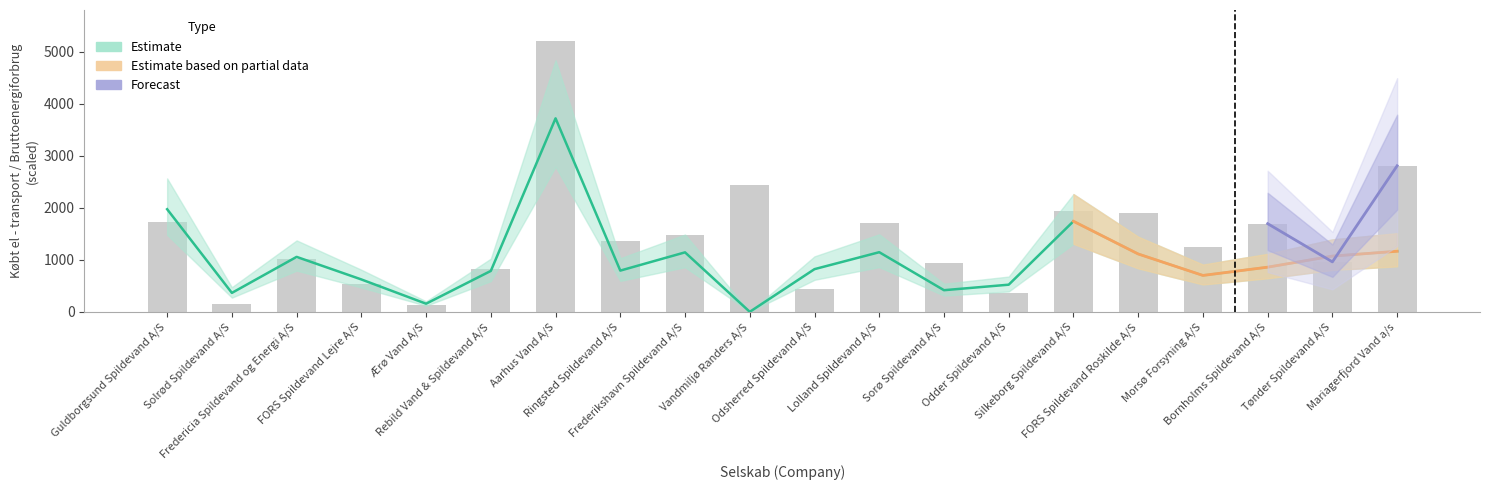

What position from the left is Silkeborg Spildevand A/S?

15